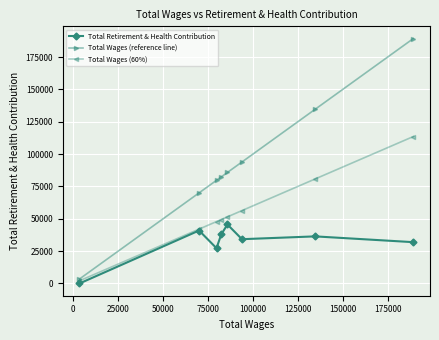

What are all the series names shown in the legend?

Total Retirement & Health Contribution, Total Wages (reference line), Total Wages (60%)